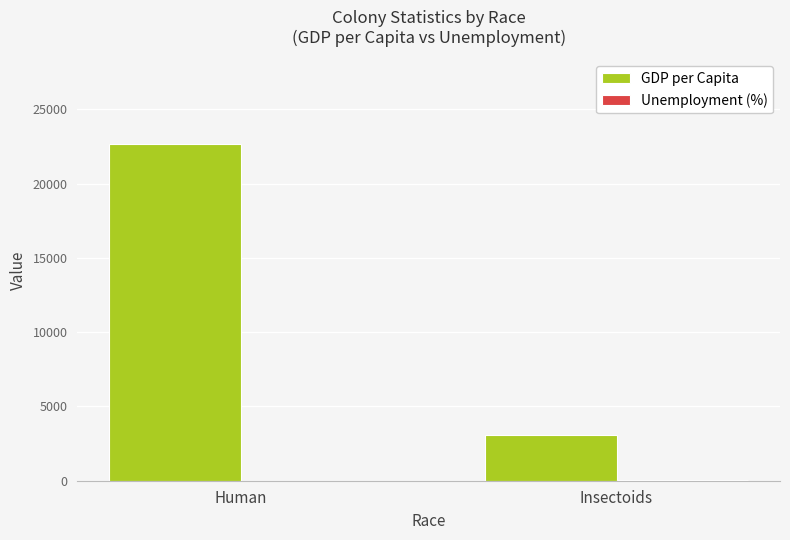

What is the sum of all GDP per Capita values?

25737